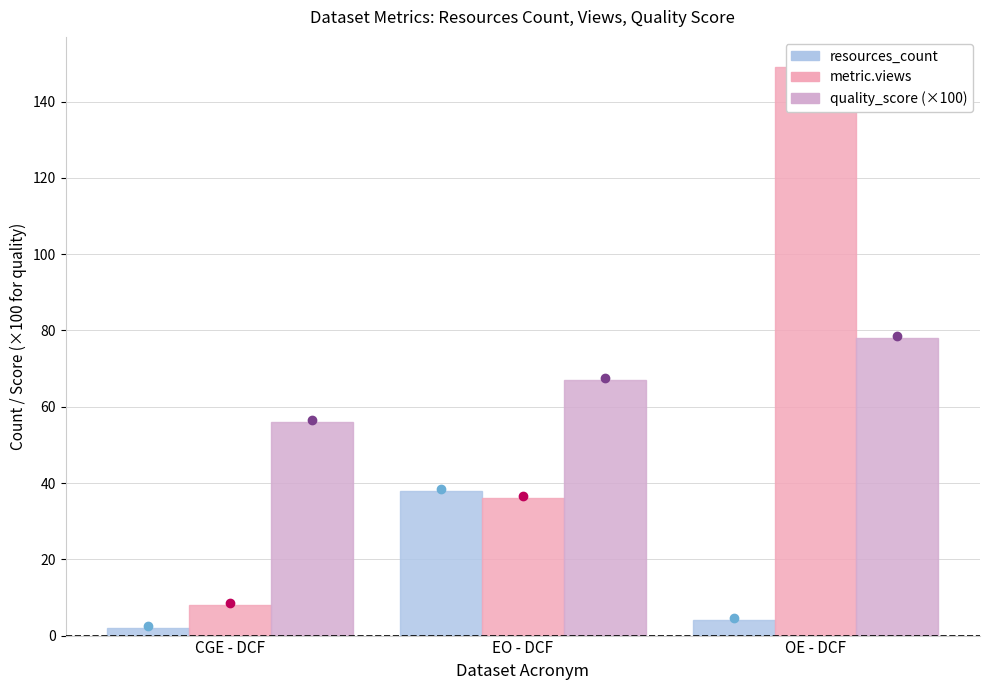

How many categories are shown in the chart?

3